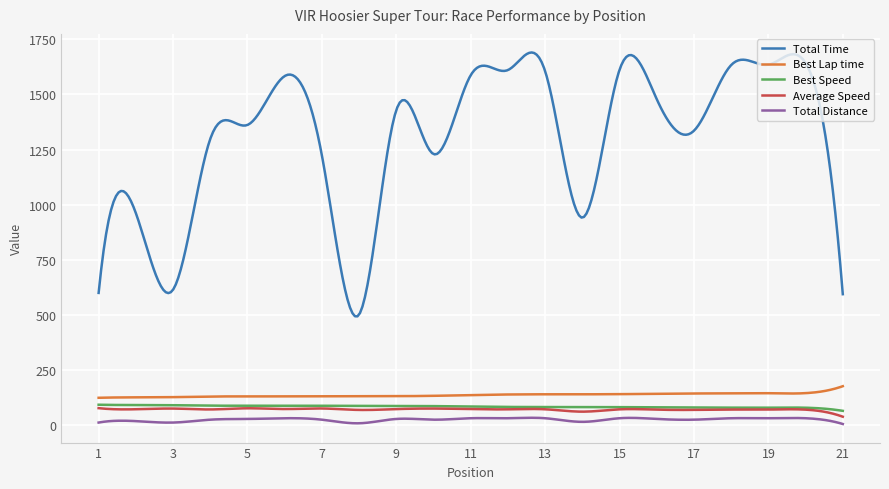

What is the average value of the Total Distance series?

26.4